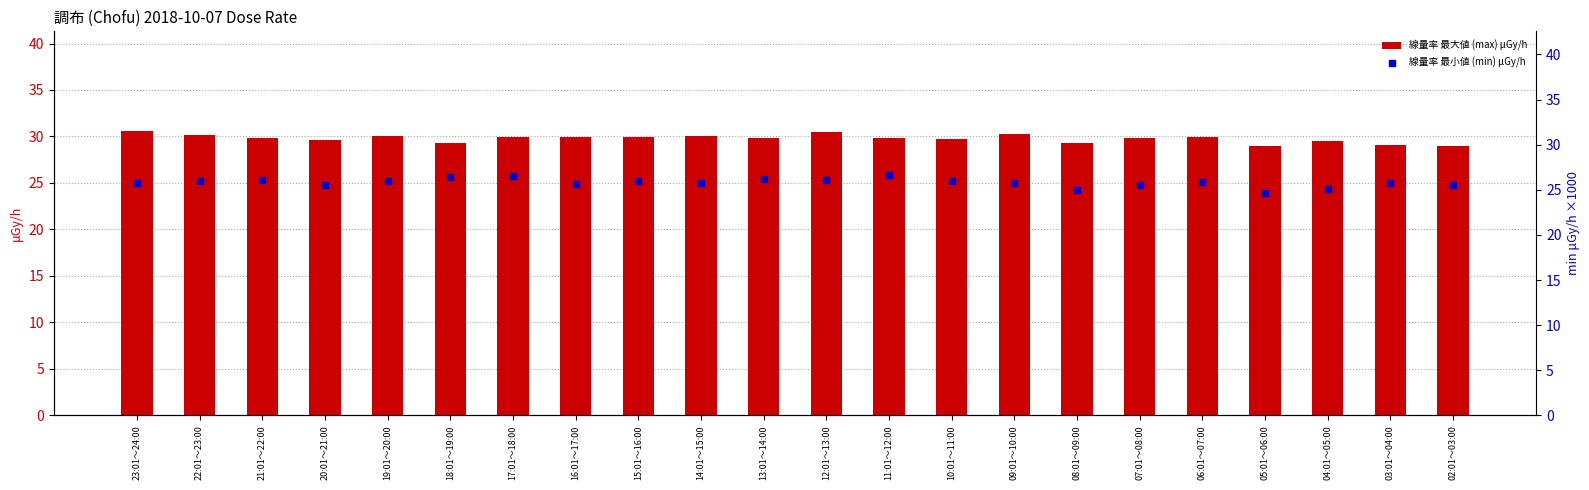

Which series has the widest spread of Y values?

線量率 最小値 (min) μGy/h